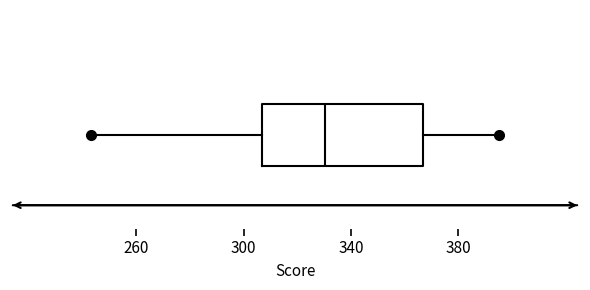

Where does the right whisker of the box end on the x-axis? The values are not printed on the chart, so give them approximately, as read against the axis.

395